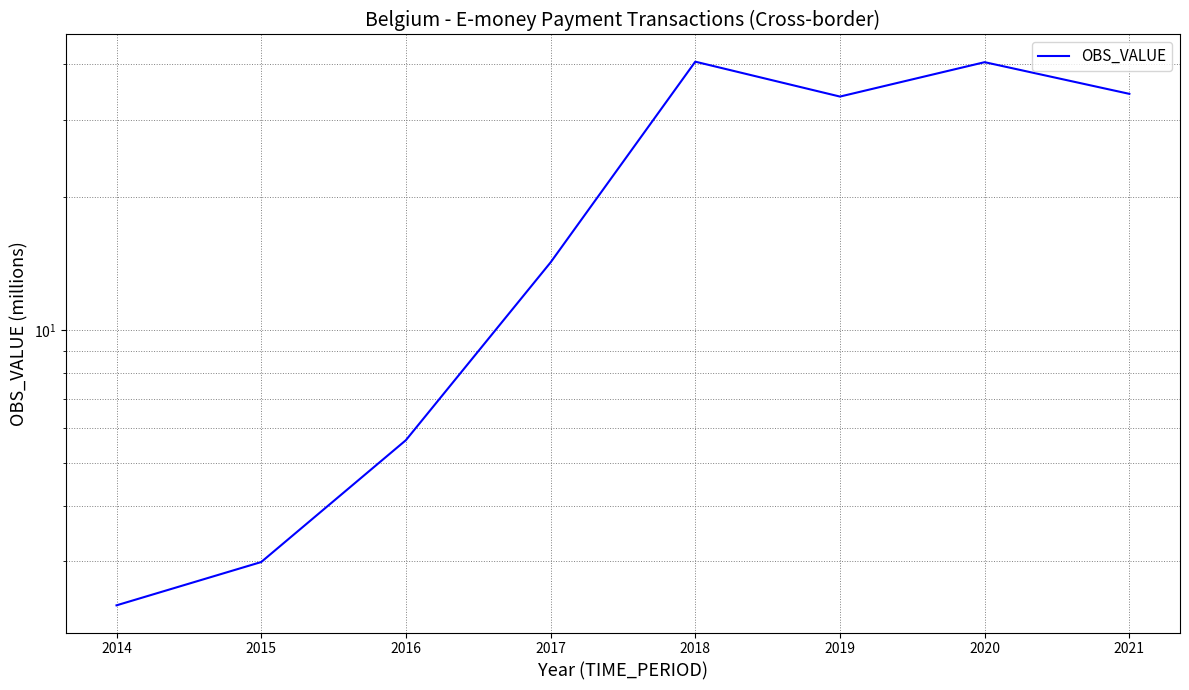

What is the difference between the maximum and second lowest values?

37.6